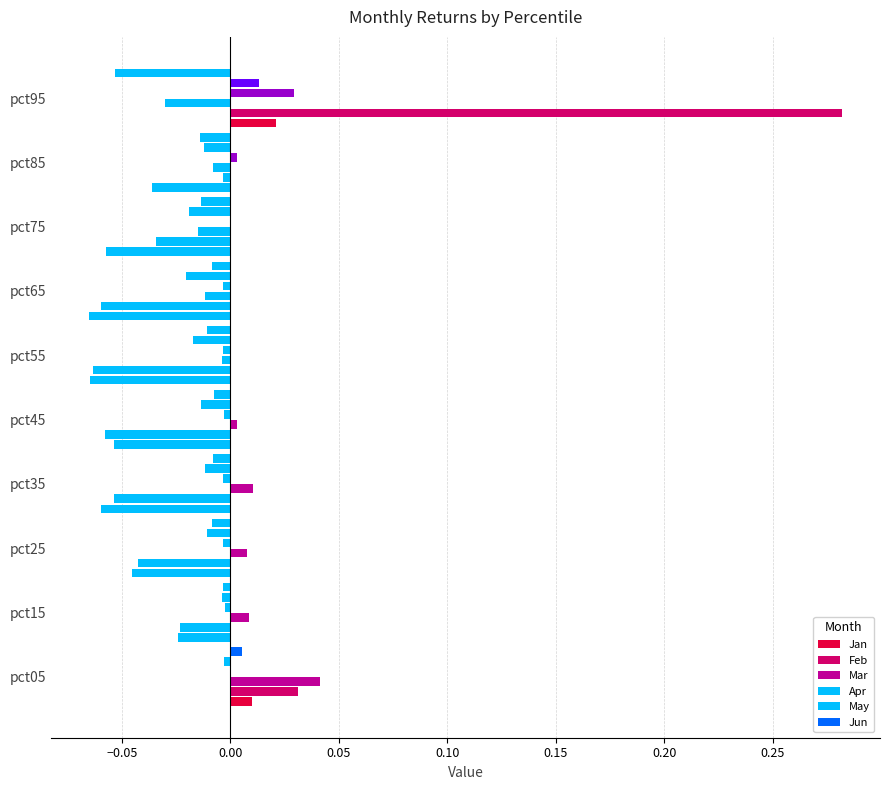

How many data points does each series have?

10